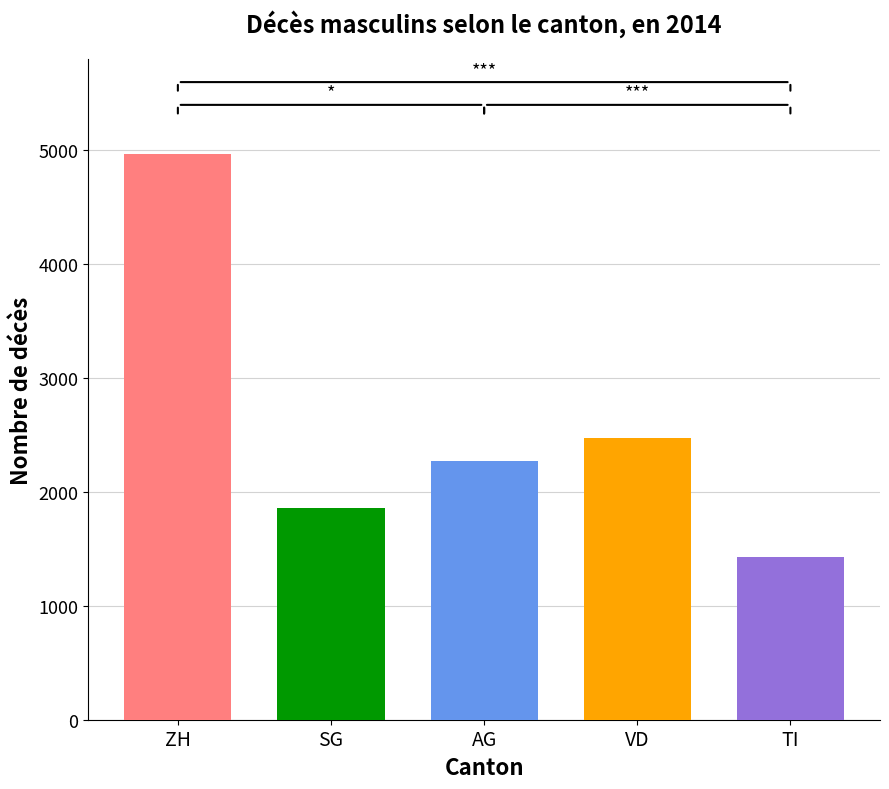

The Suisse series shows 787 at TI. True or false?

False